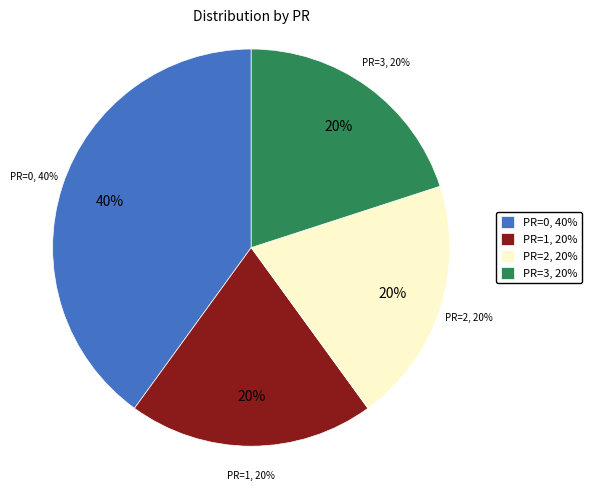

How many segments does this pie chart have?

4